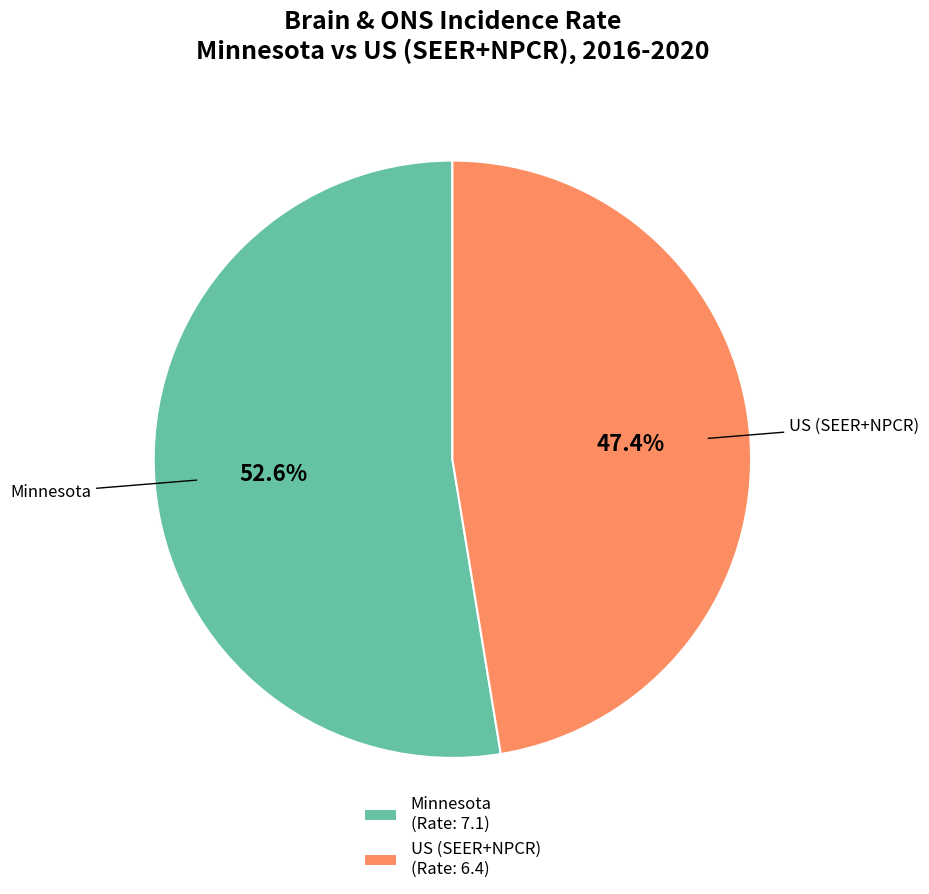

Between US (SEER+NPCR) and Minnesota, which is larger?

Minnesota